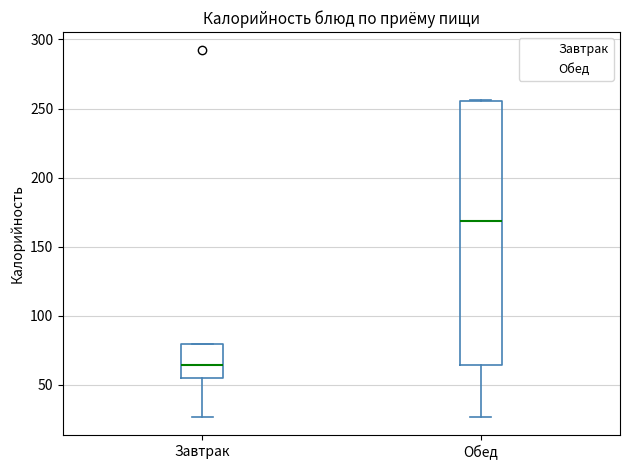

Which box's median line is the highest?

Обед